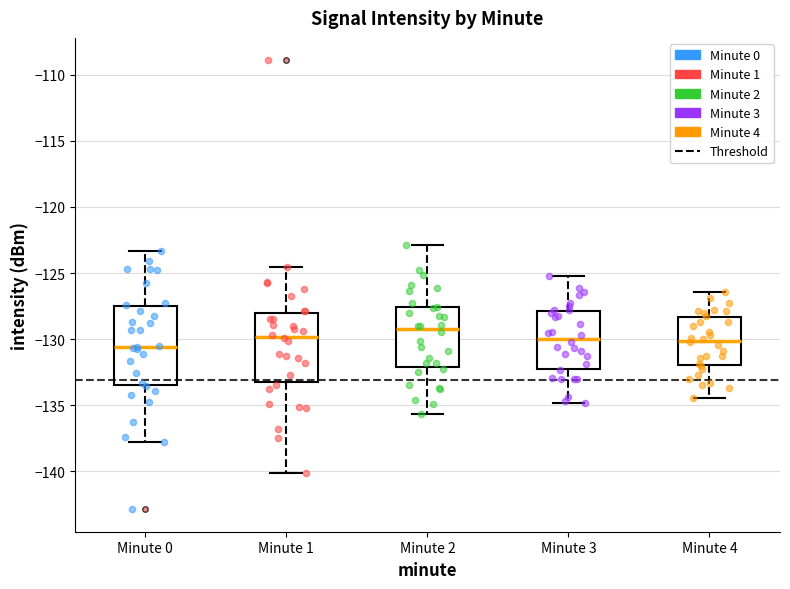

Comparing the boxes themselves (not the whiskers), which one is the tallest?

Minute 0